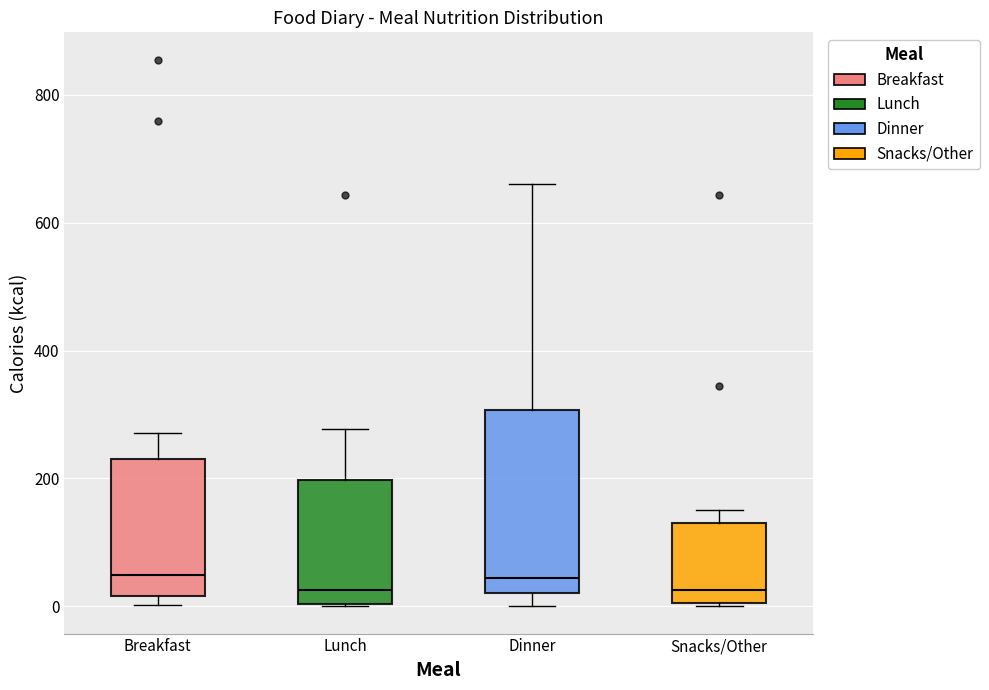

Where does the upper whisker of the box for Lunch end on the y-axis? The values are not printed on the chart, so give them approximately, as read against the axis.

280